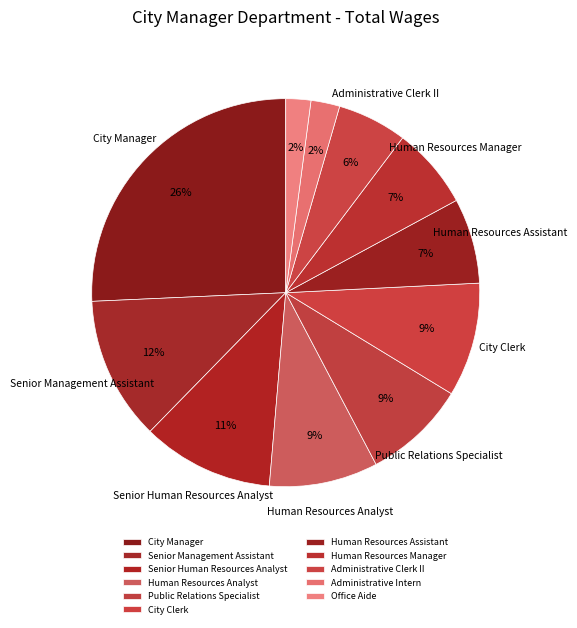

How many segments does this pie chart have?

11